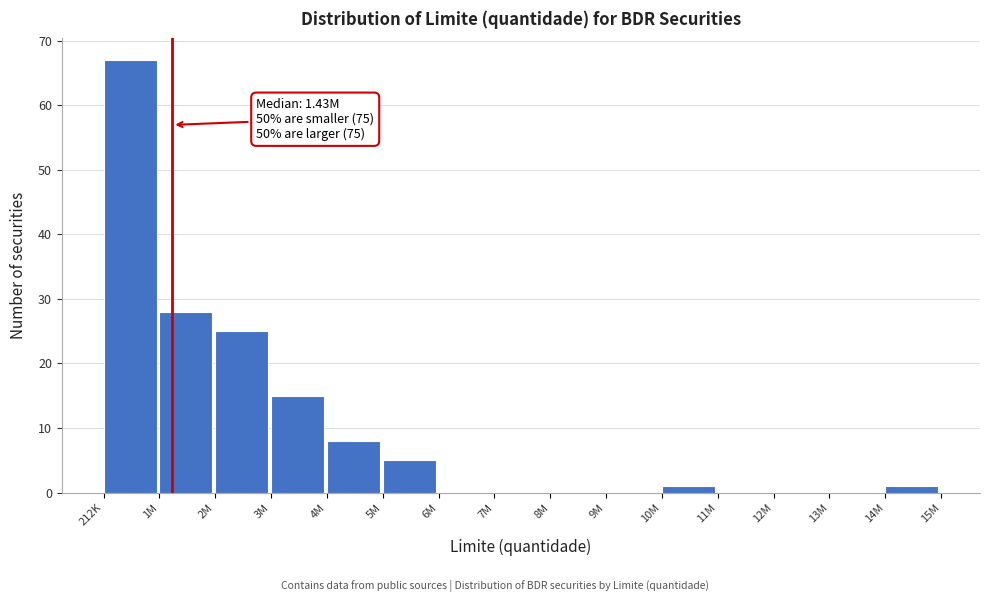

Reading left to right, what are all the values shown in this chart?

212K=67	1M=28	2M=25	3M=15	4M=8	5M=5	6M=0	7M=0	8M=0	9M=0	10M=1	11M=0	12M=0	13M=0	14M=1